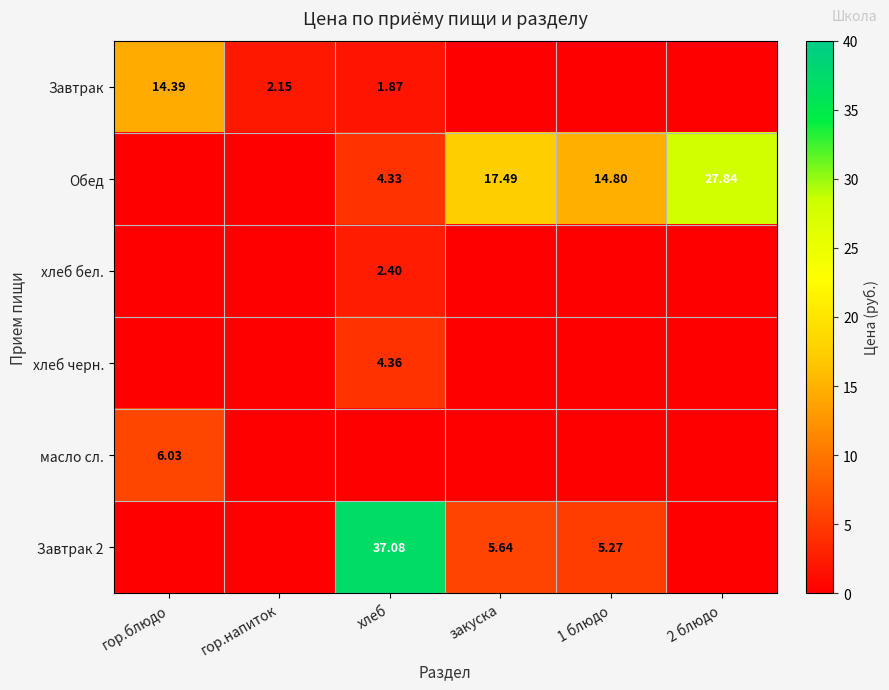

How many values in the хлеб бел. series exceed 0?

1